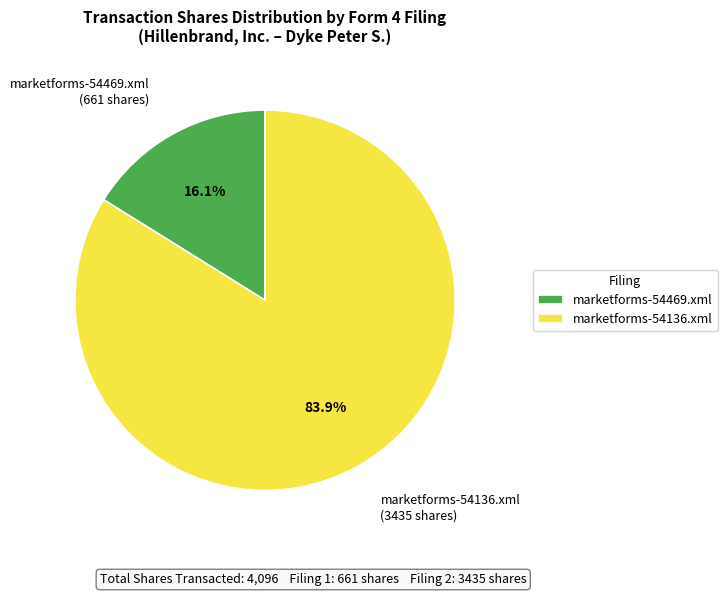

To the nearest percent, what is the difference between the largest and smallest slice percentages?

68%